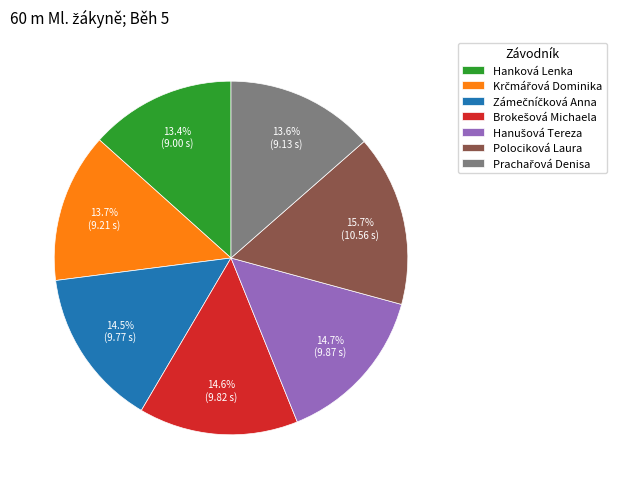

What percentage is the Polociková Laura slice, to the nearest percent?

16%